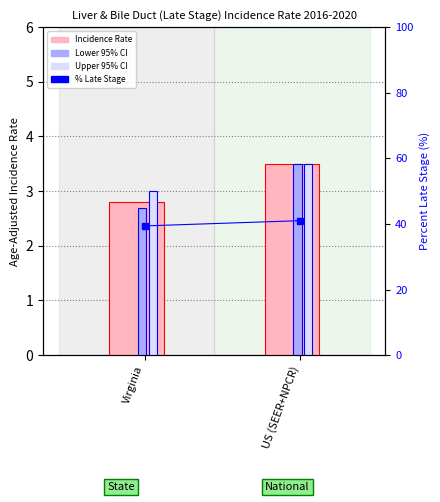

What is the average value of the Age-Adjusted Incidence Rate series?

3.1